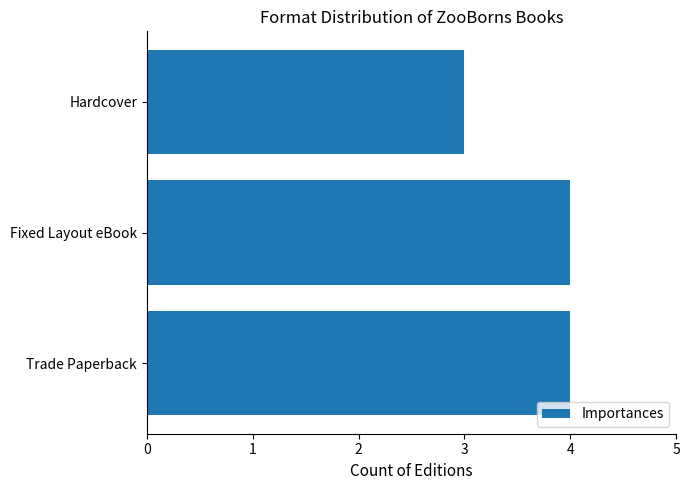

What is the sum of all values?

11